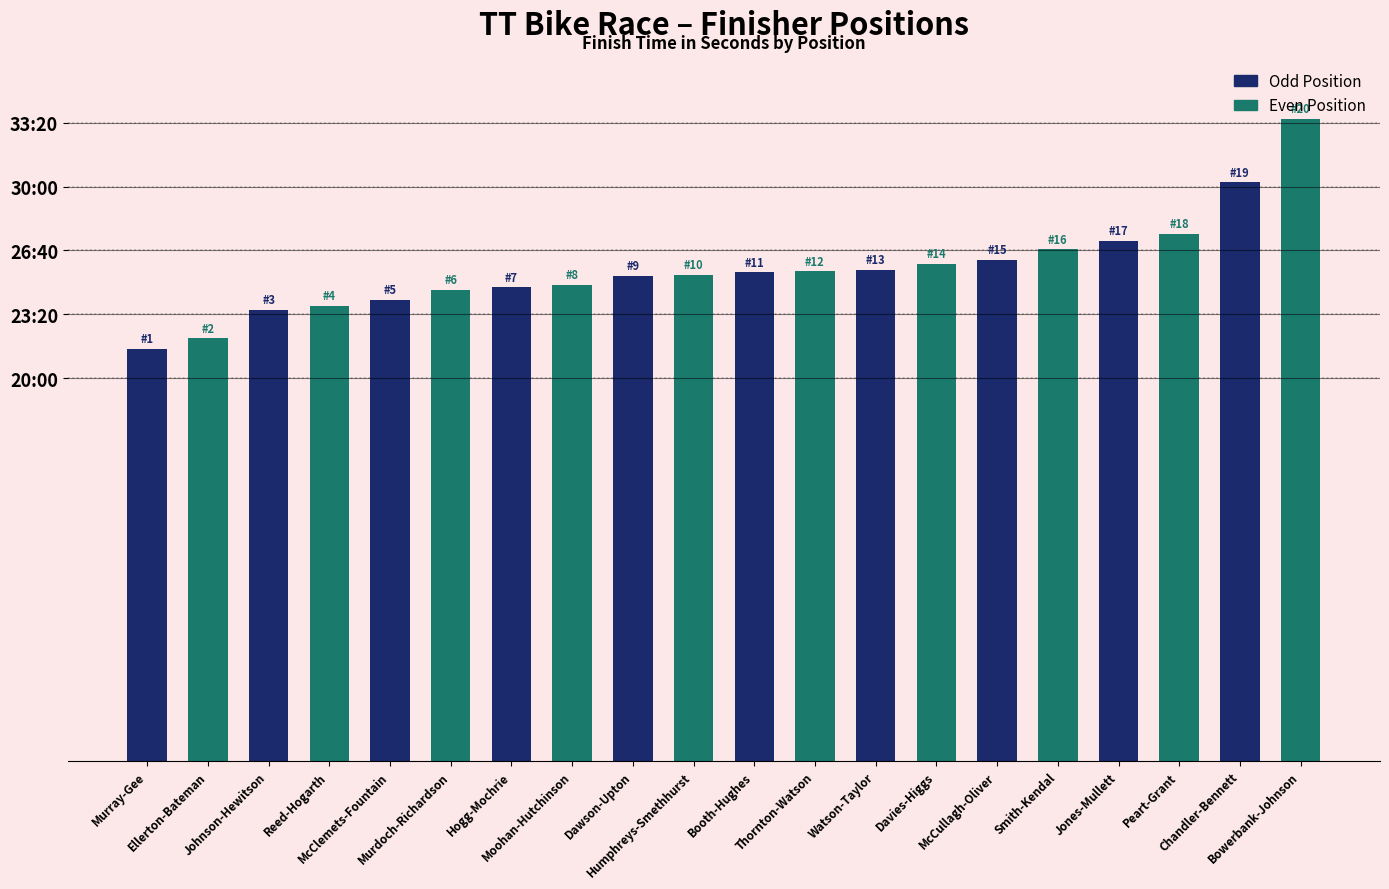

Is it true that the value at Murray-Gee is 1726?

False